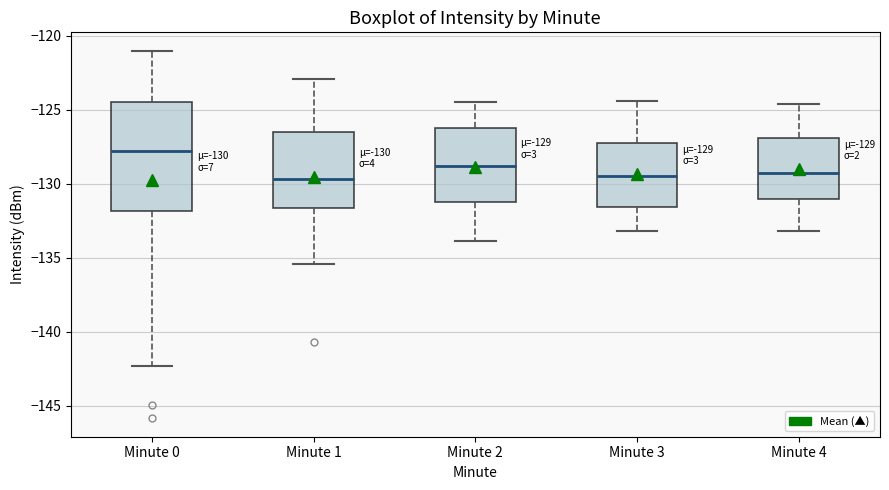

Which box is the tallest, from its lower edge to its upper edge?

Minute 0